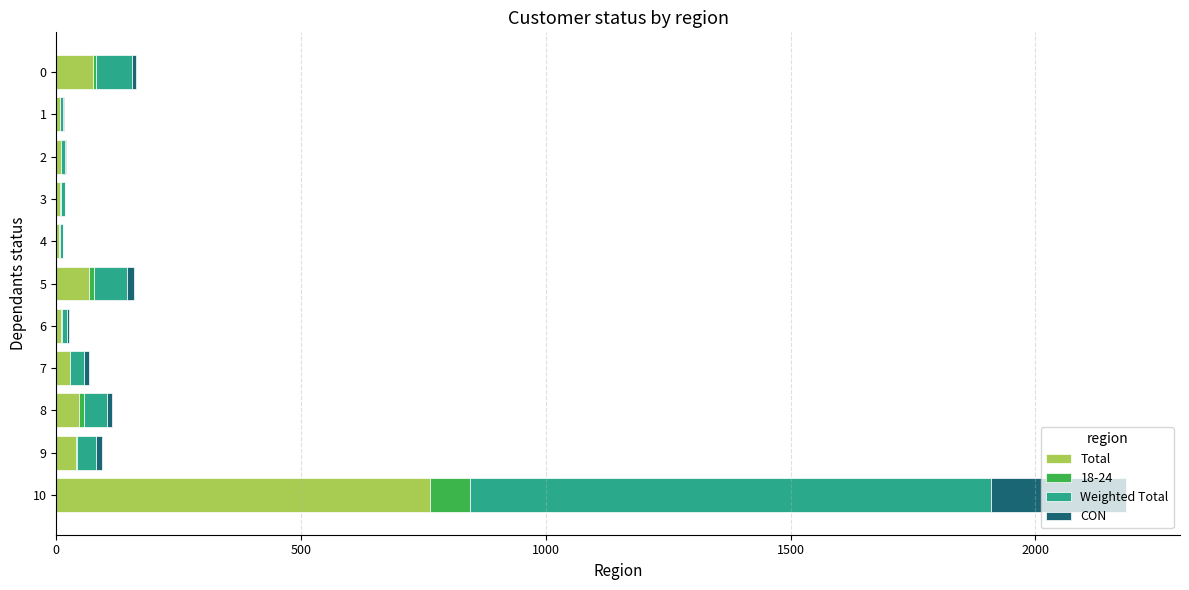

At which category is the sum across all series the highest?

10